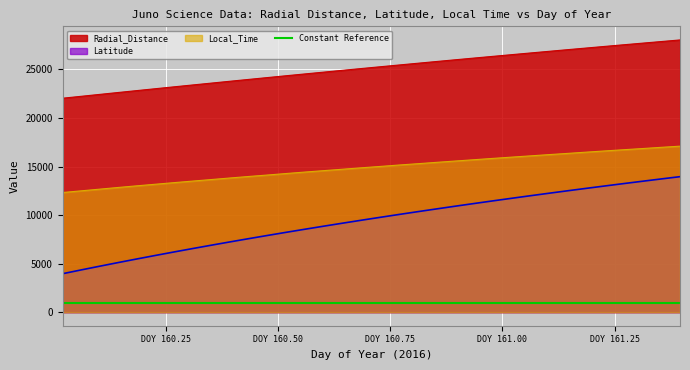

Is it true that Local_Time equals 16485.0 at 161.1875?

True